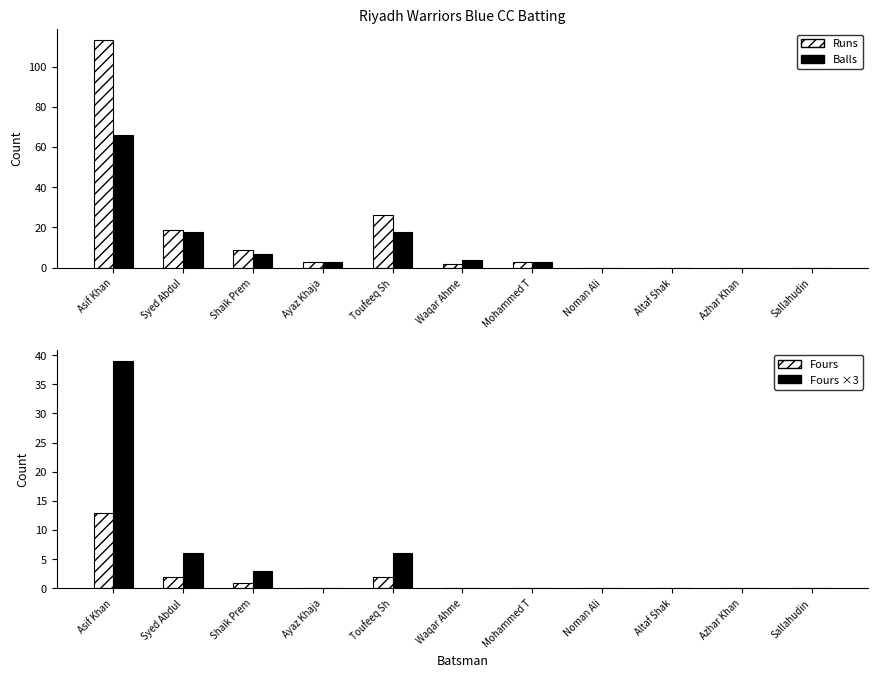

What value does the Balls series have at Syed Abdul?

18